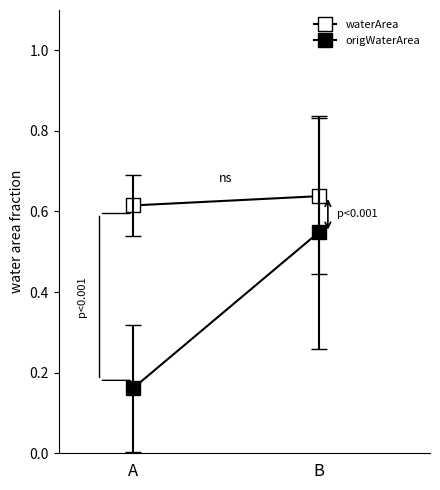

The value of origWaterArea at A is 0.2. True or false?

True